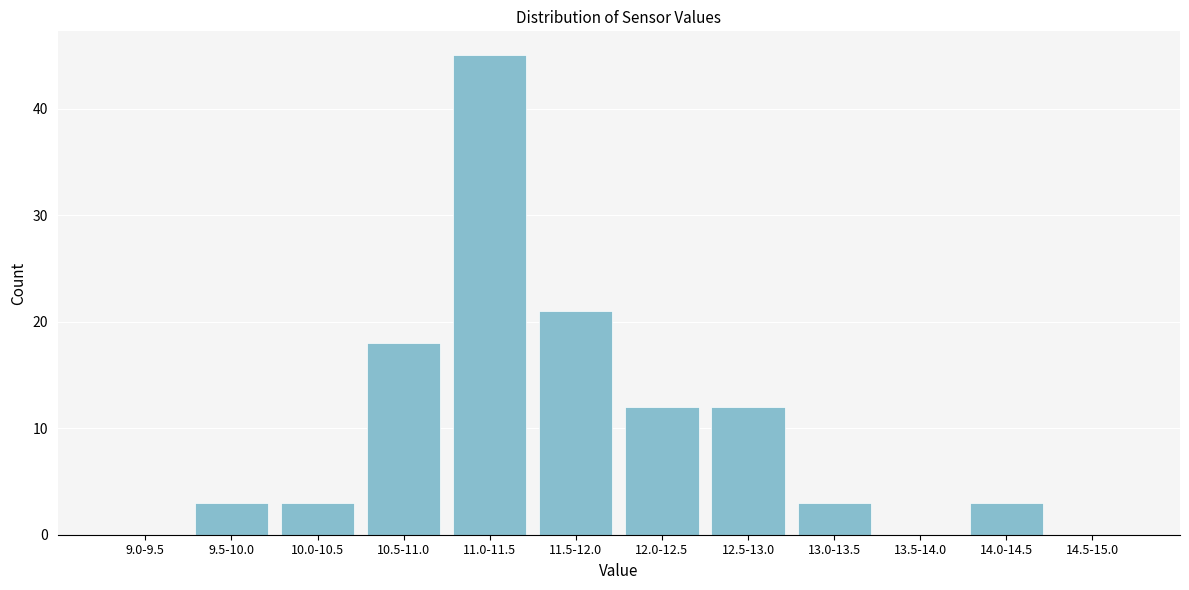

Reading right to left, what are all the values shown in this chart?

14.5-15.0=0	14.0-14.5=3	13.5-14.0=0	13.0-13.5=3	12.5-13.0=12	12.0-12.5=12	11.5-12.0=21	11.0-11.5=45	10.5-11.0=18	10.0-10.5=3	9.5-10.0=3	9.0-9.5=0